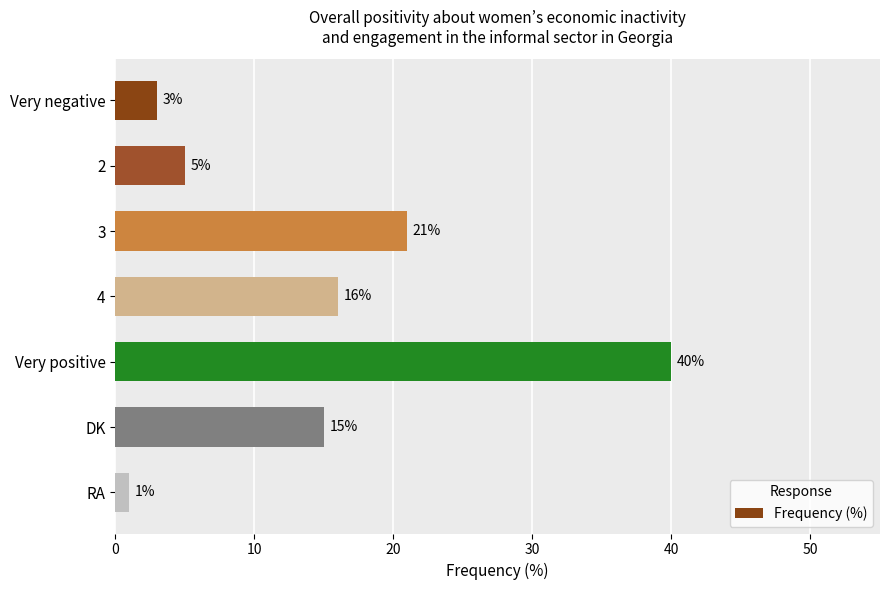

How many bars are there in total?

7